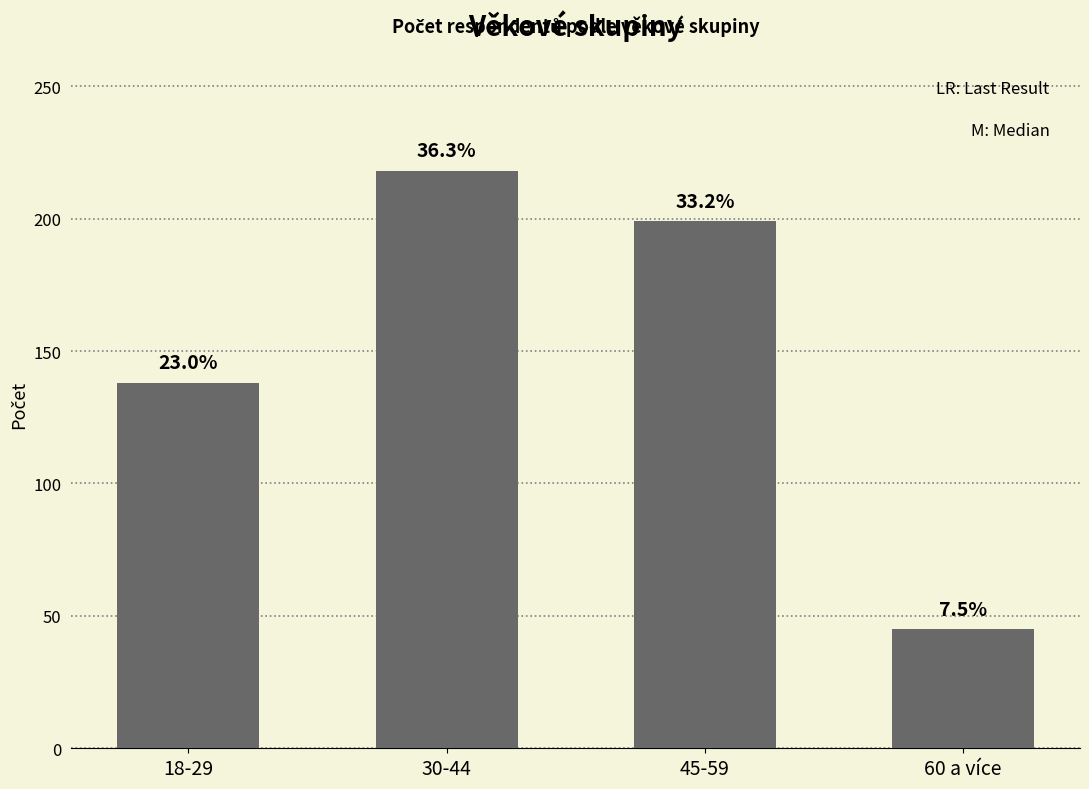

The value at 45-59 is 280. True or false?

False